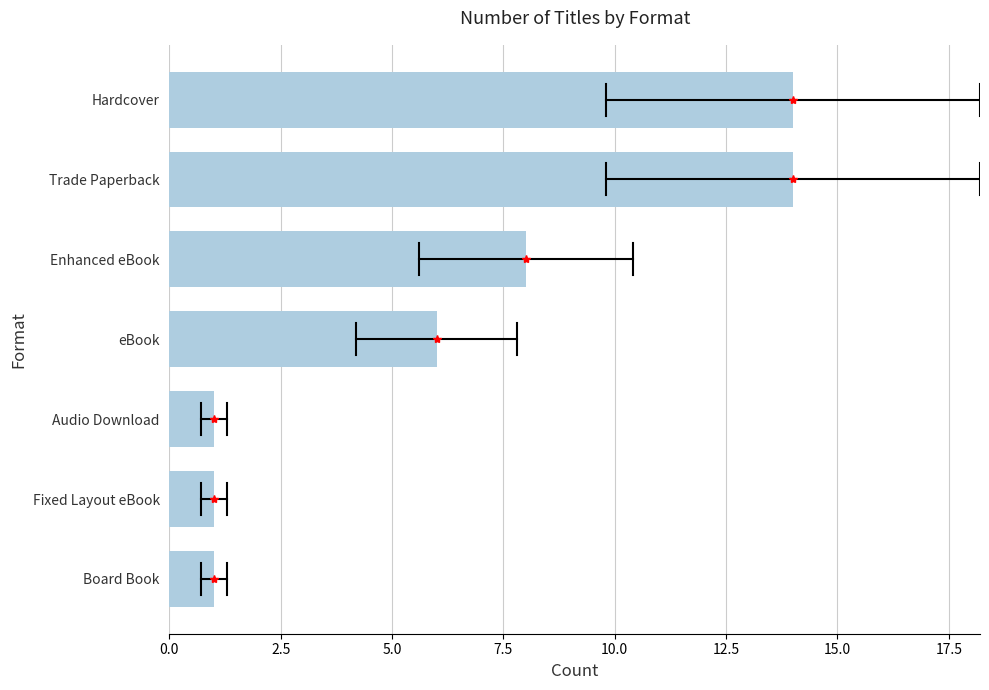

What is the sum of all values?

45